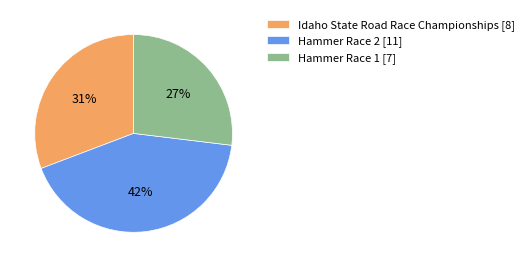

Which category has the biggest portion of the pie?

Hammer Race 2